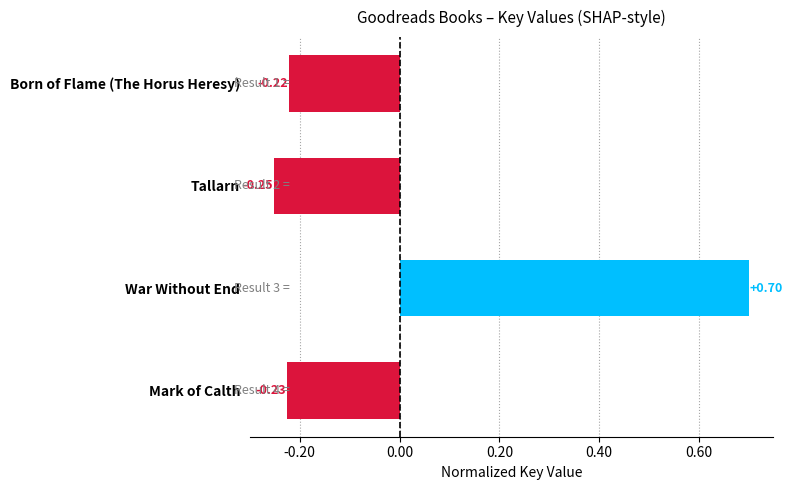

List the labels in order of value, largest first.

War Without End, Born of Flame (The Horus Heresy), Mark of Calth, Tallarn